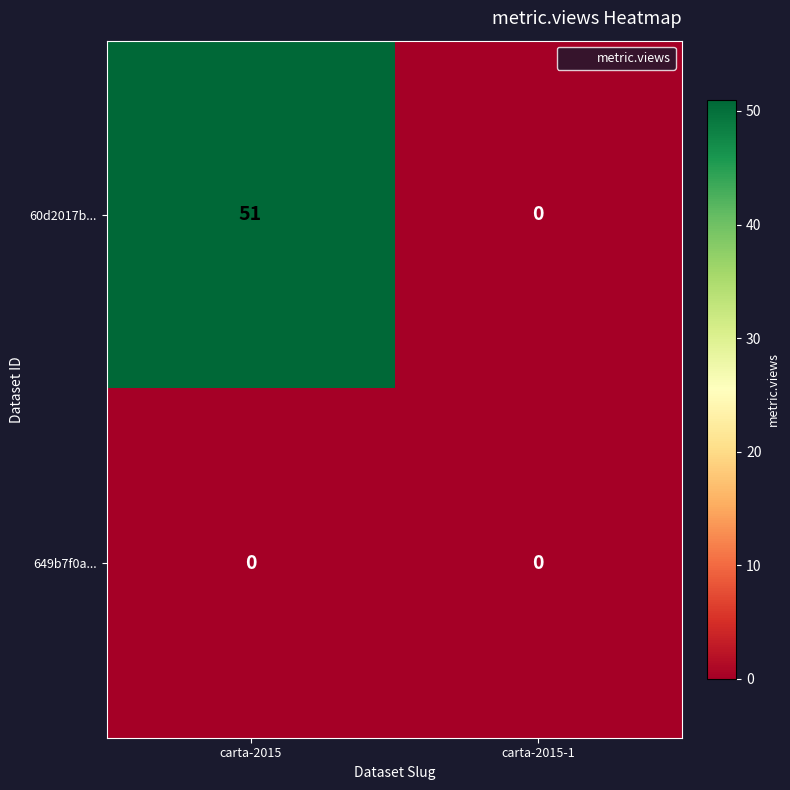

What is the sum of the 60d2017b... values at carta-2015-1 and carta-2015?

51